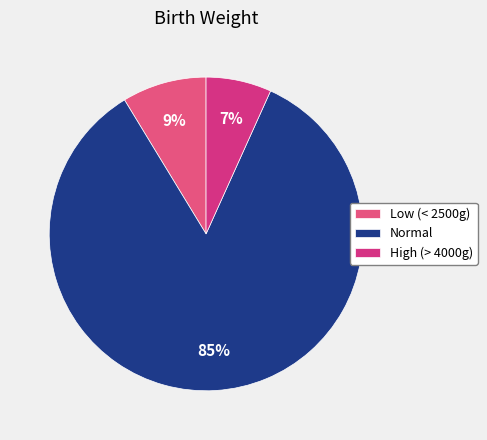

Rank the categories by value from highest to lowest.

Normal, Low (< 2500g), High (> 4000g)